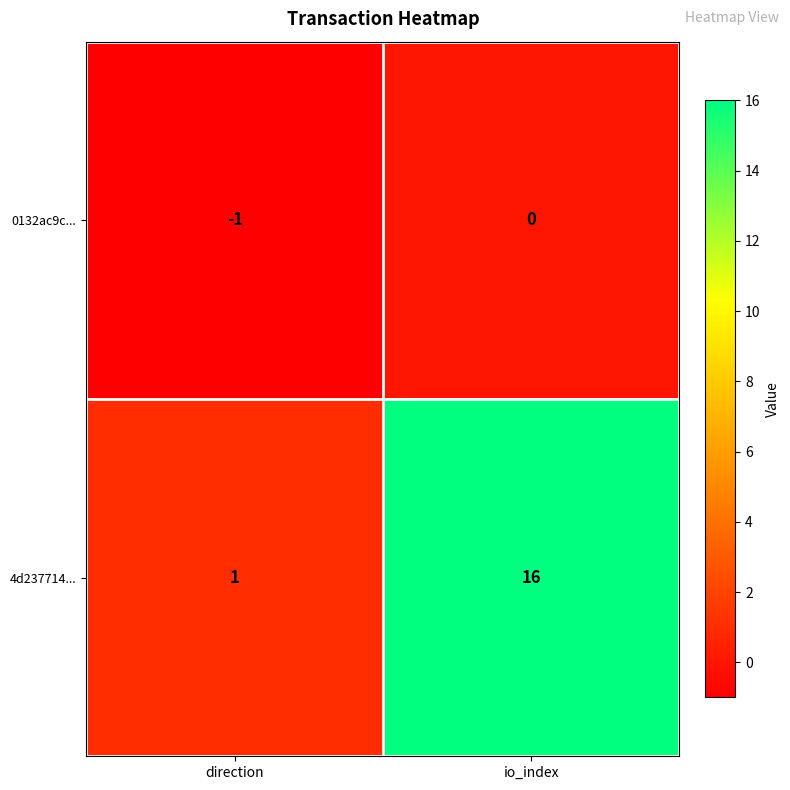

Count the number of categories in the chart.

2